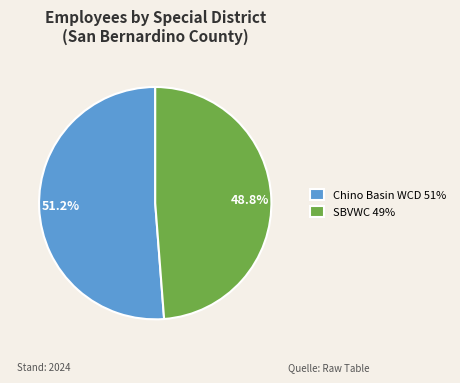

Does Chino Basin WCD 51% represent more than half of the total?

Yes